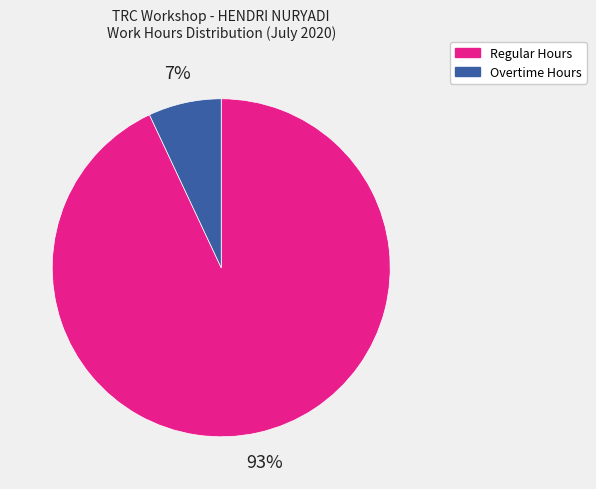

Does any single category account for the majority?

Yes